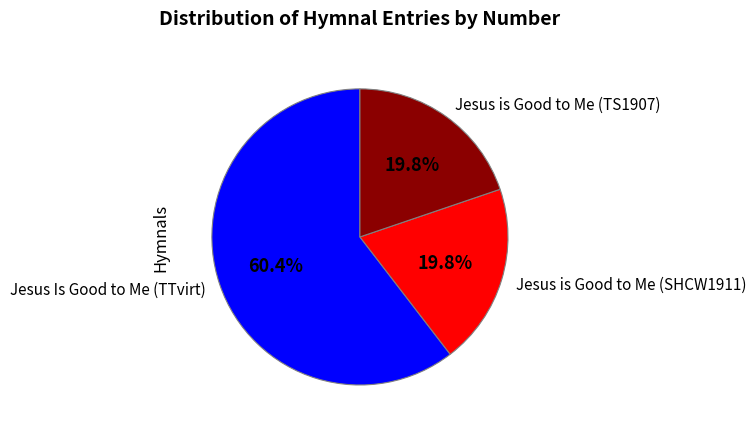

Count the number of slices in the pie.

3